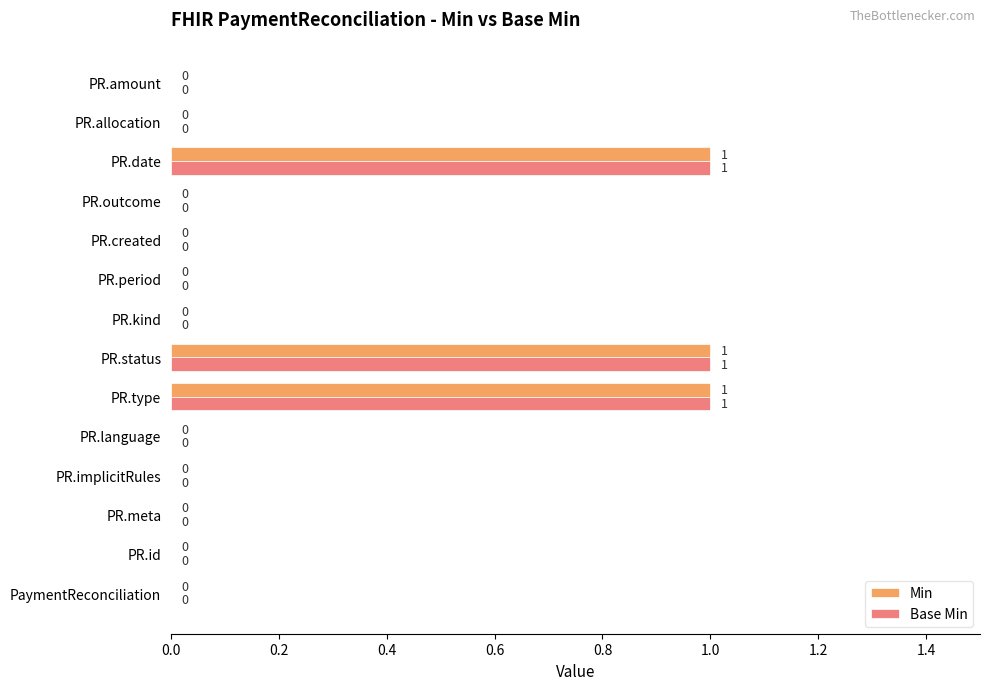

How many data points in Base Min are above 0?

3